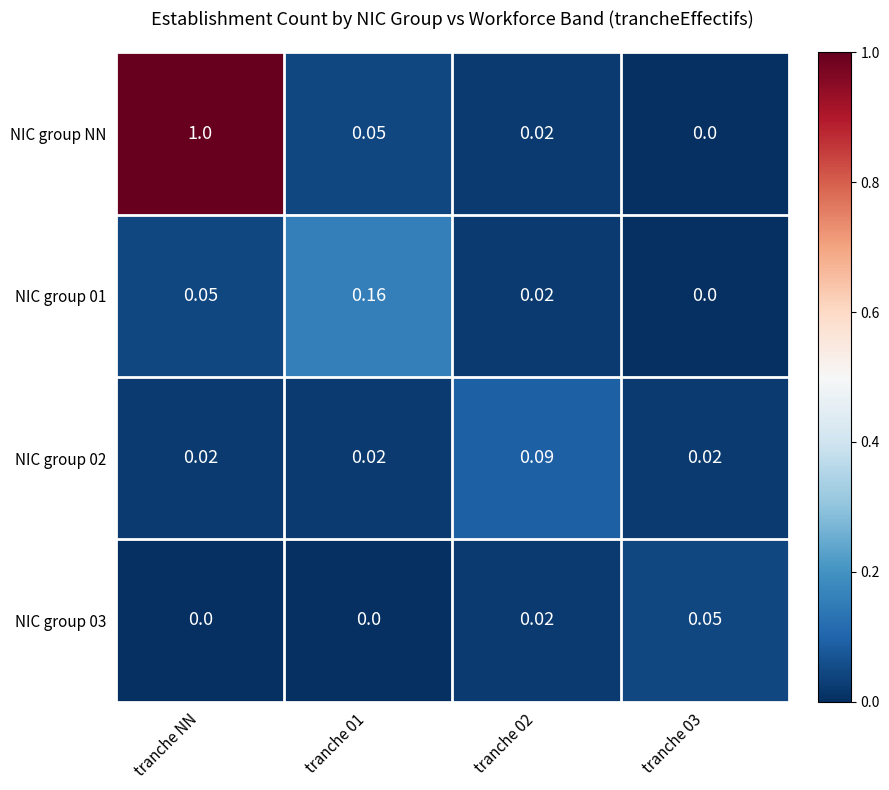

Which series has the widest spread of values?

NIC group NN